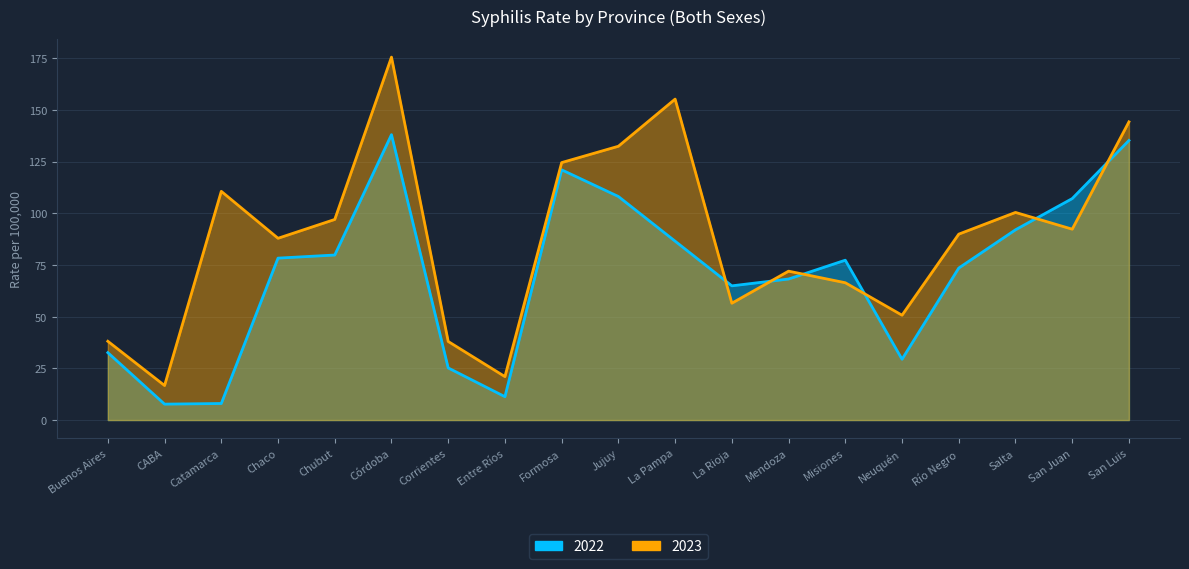

Where is the first local maximum for 2022?

Córdoba